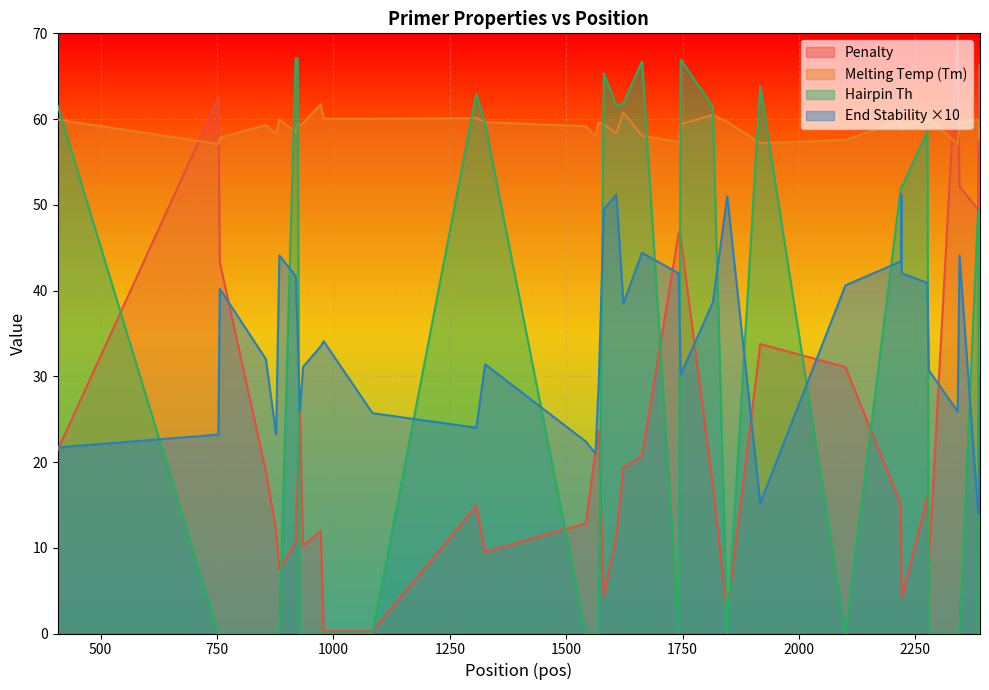

Which series ends up on top after the final intersection of End Stability ×10 and Hairpin Th?

End Stability ×10